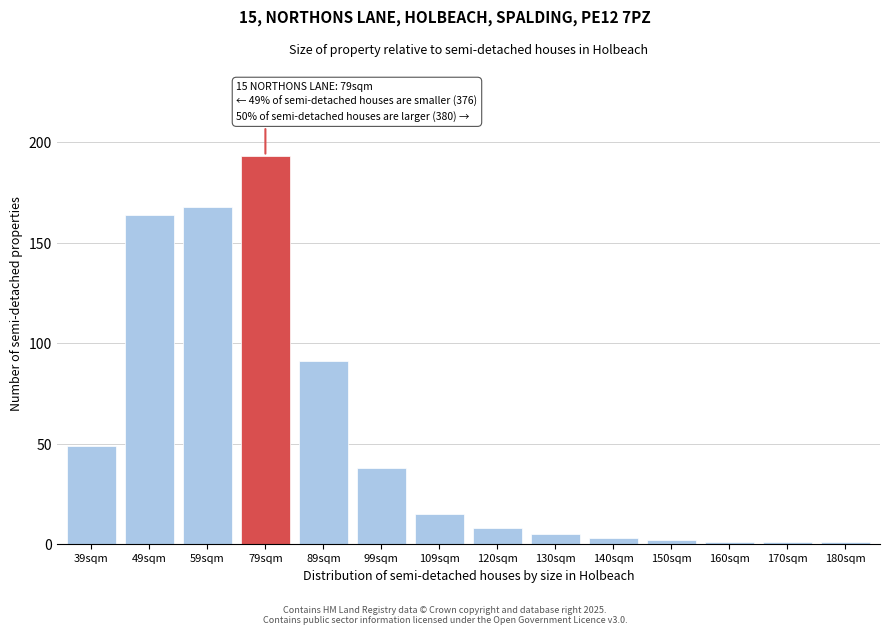

Reading right to left, list all the values displayed in this chart.

1	1	1	2	3	5	8	15	38	91	193	168	164	49